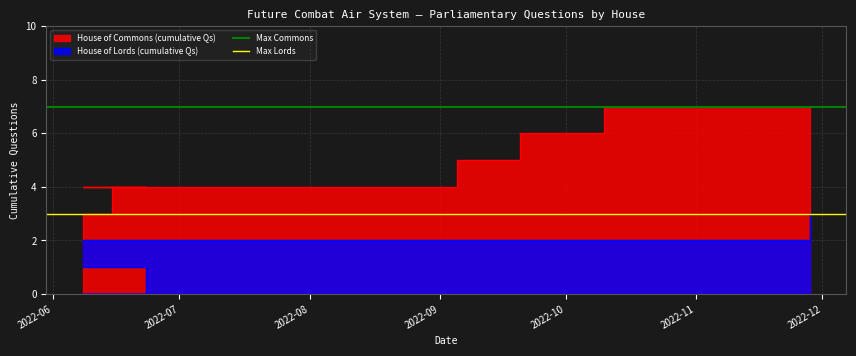

What is the sum of the Max Lords values at 2022-07 and 2022-06?

6